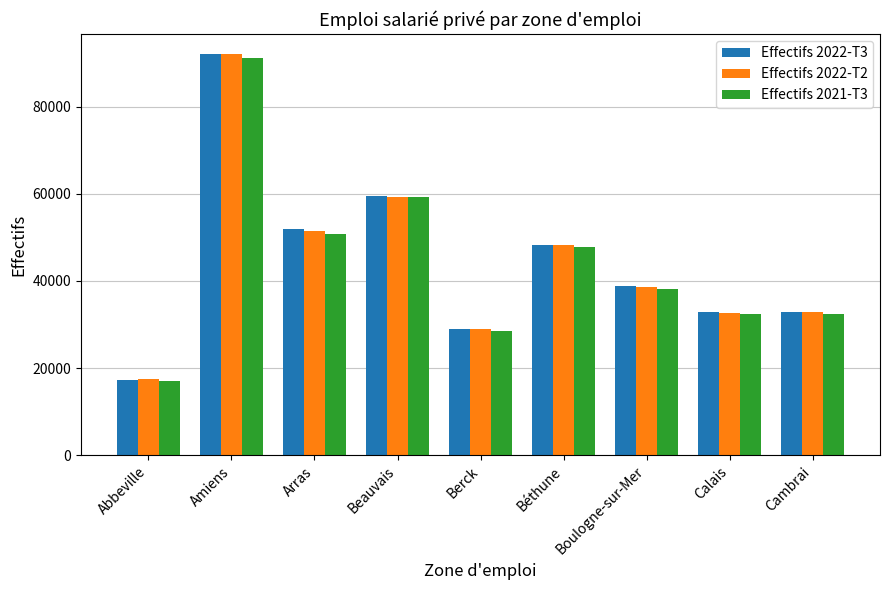

What is the minimum value for Effectifs 2022-T2?

17412